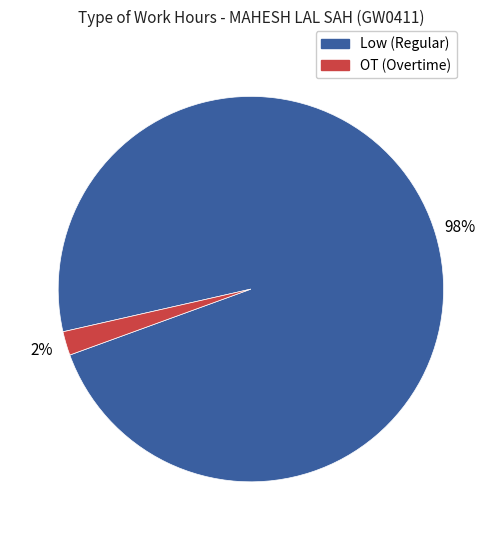

How many segments does this pie chart have?

2